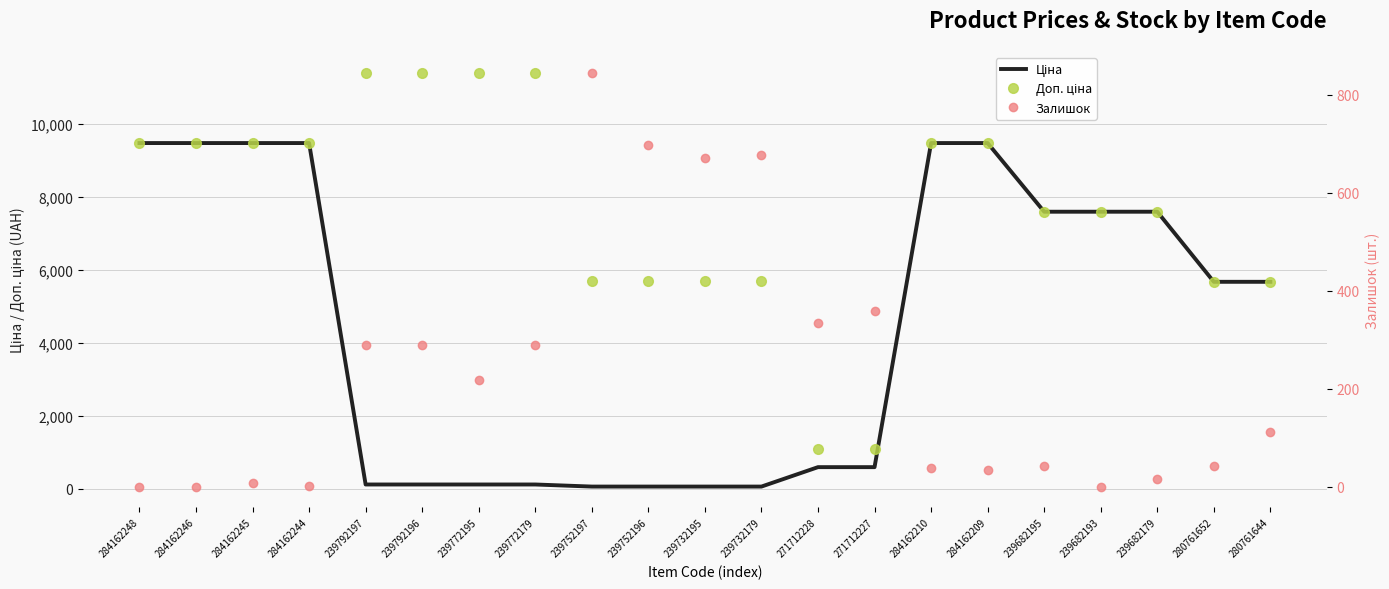

Between 284162245 and 239772195, which series saw the biggest shift?

Ціна